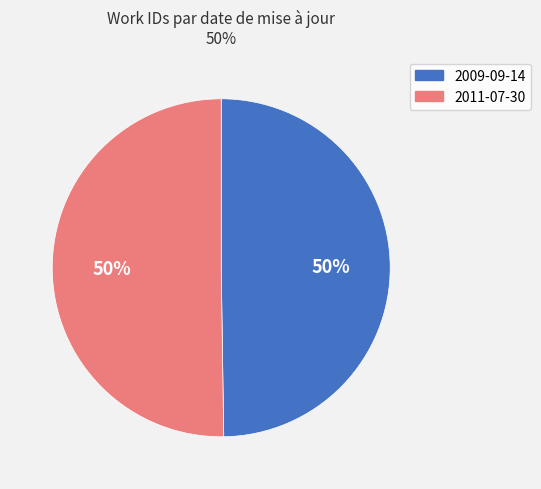

To the nearest percent, what is the average slice percentage?

50%